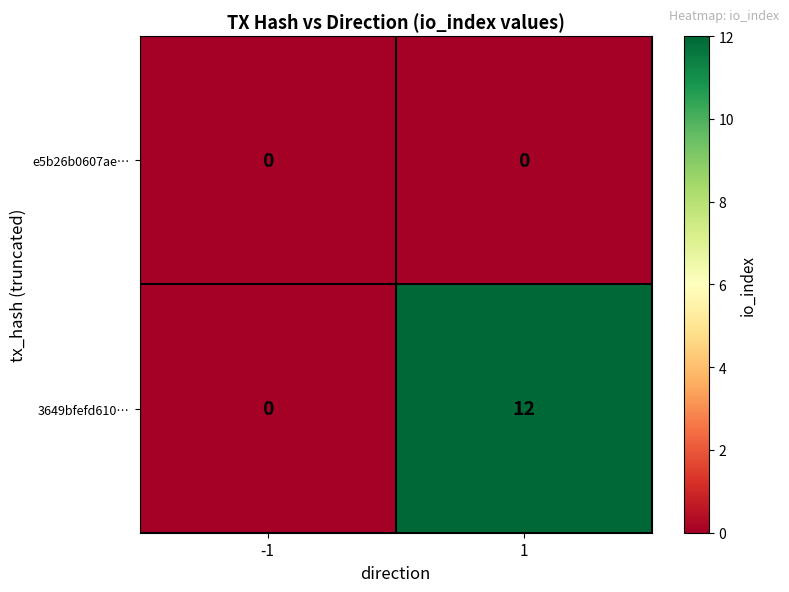

Which series has the largest total across all categories?

3649bfefd610…